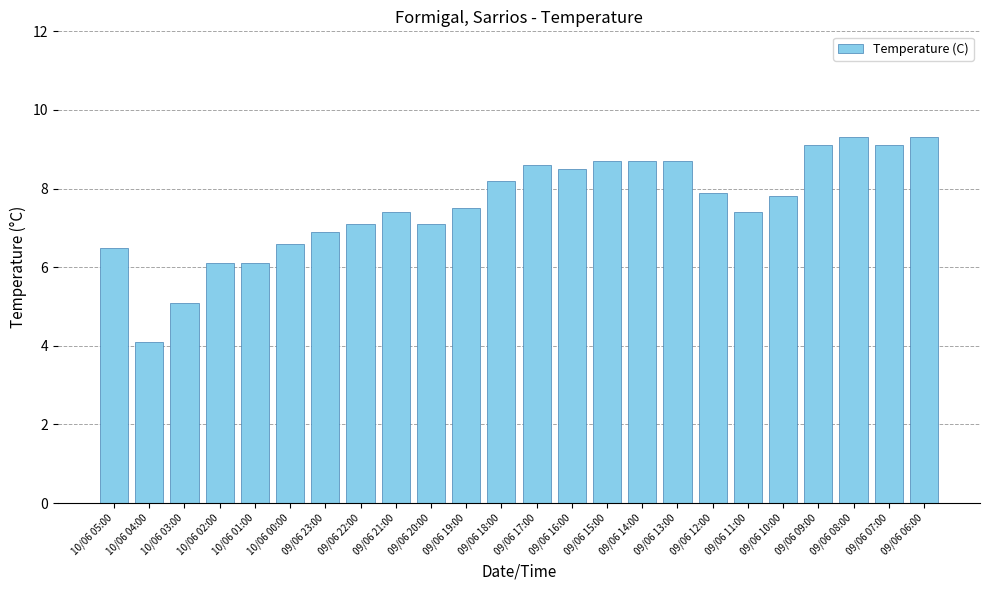

What is the label of the 18th bar from the left?

09/06 12:00